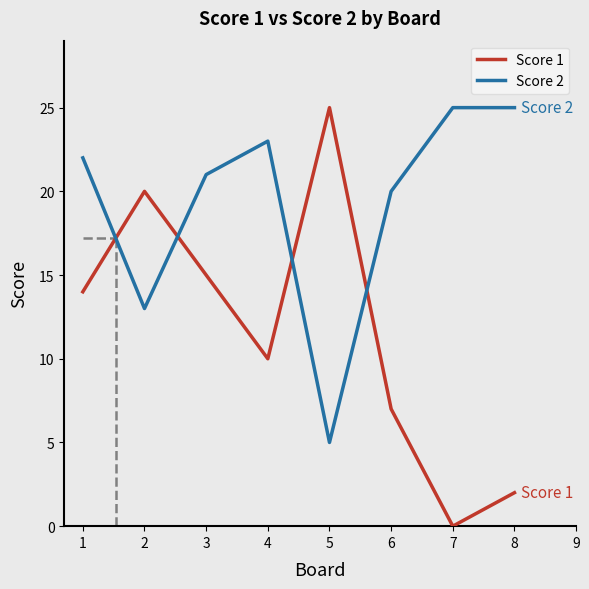

What is the greatest value displayed?

25